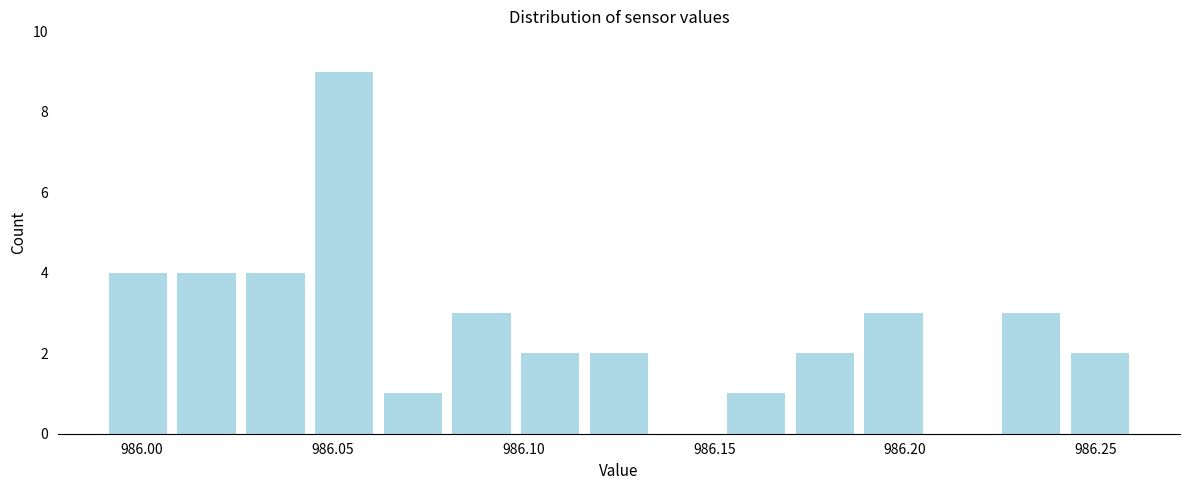

Read against the x-axis, roughly where is the centre of the tallest bar?

986.055